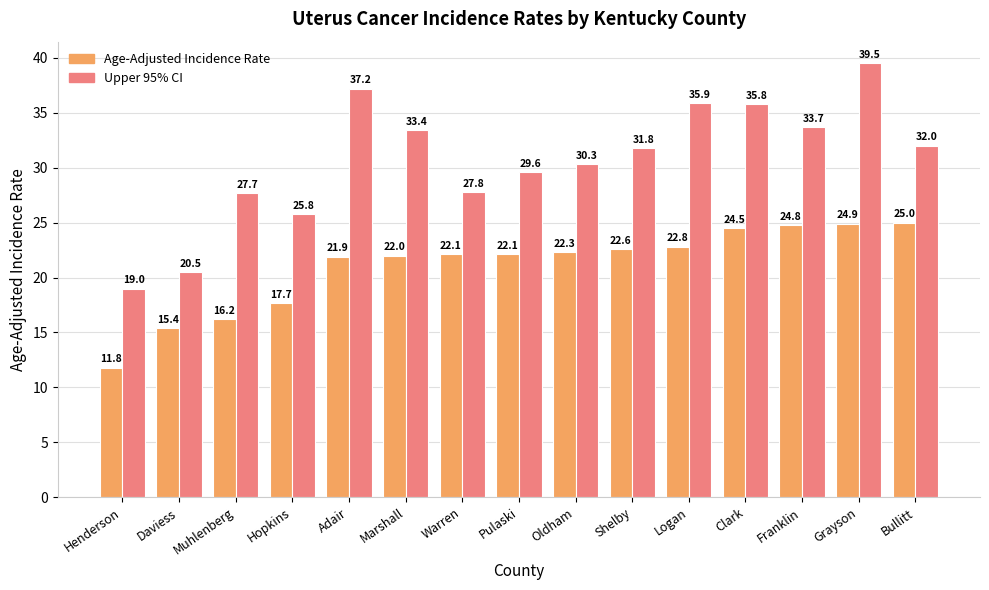

How many bars are there in total?

30